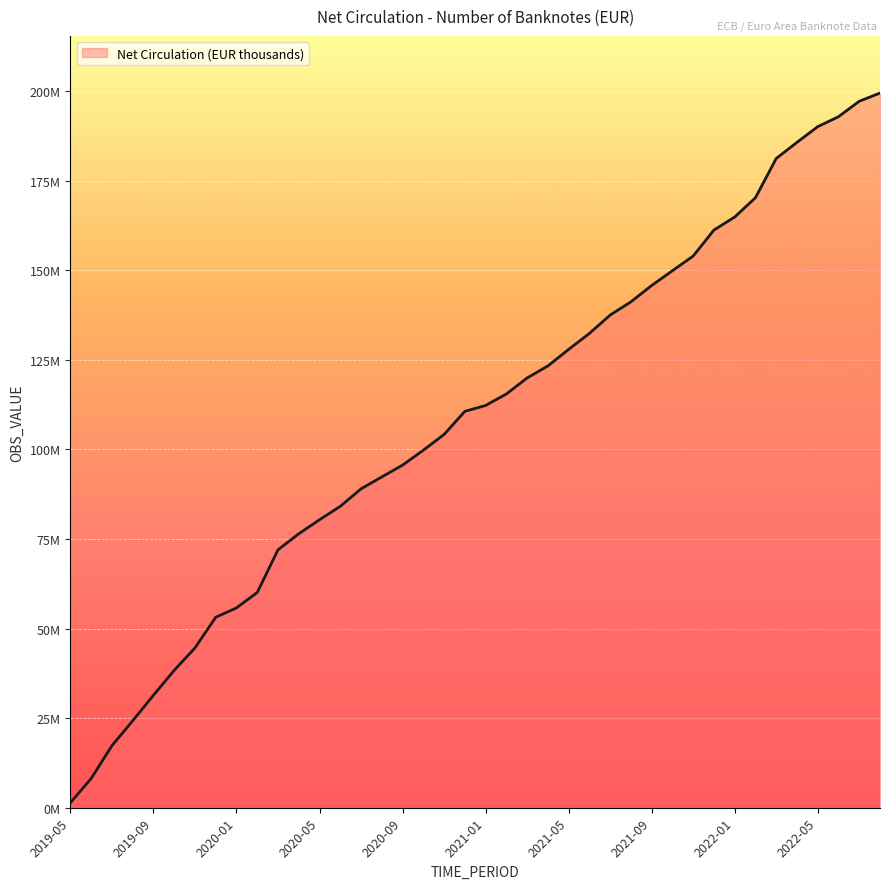

List the labels in order of value, largest first.

2022-08, 2022-07, 2022-06, 2022-05, 2022-04, 2022-03, 2022-02, 2022-01, 2021-12, 2021-11, 2021-10, 2021-09, 2021-08, 2021-07, 2021-06, 2021-05, 2021-04, 2021-03, 2021-02, 2021-01, 2020-12, 2020-11, 2020-10, 2020-09, 2020-08, 2020-07, 2020-06, 2020-05, 2020-04, 2020-03, 2020-02, 2020-01, 2019-12, 2019-11, 2019-10, 2019-09, 2019-08, 2019-07, 2019-06, 2019-05